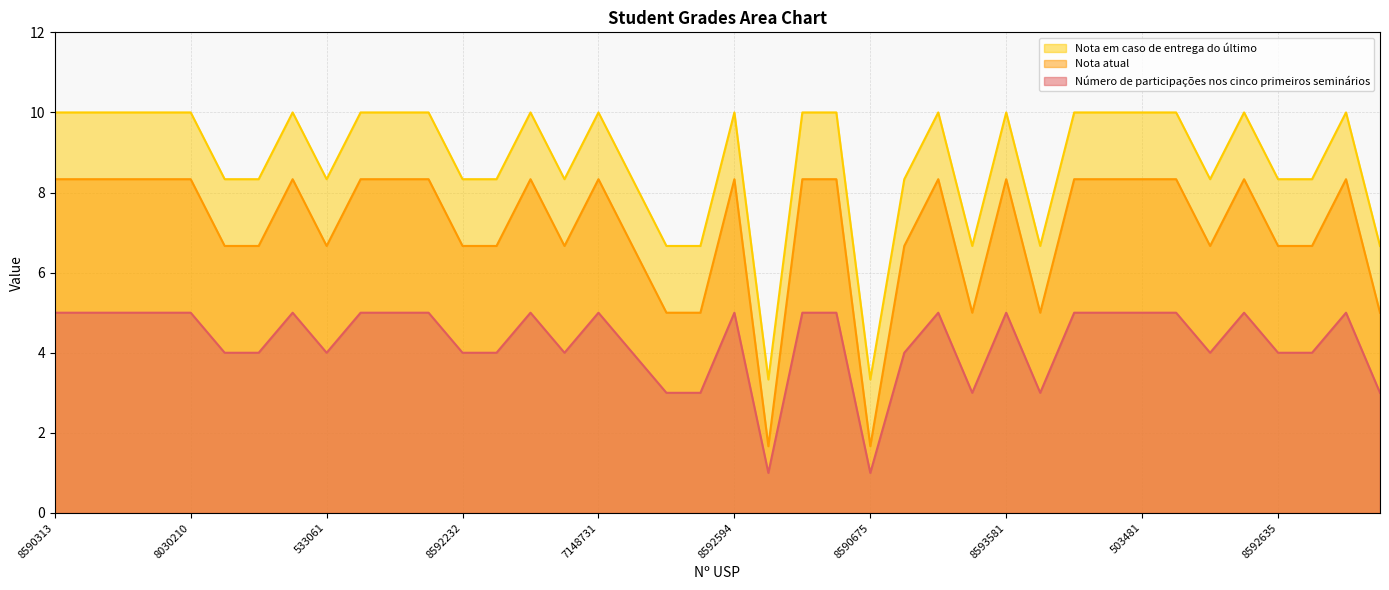

How many lines are shown in the chart?

3